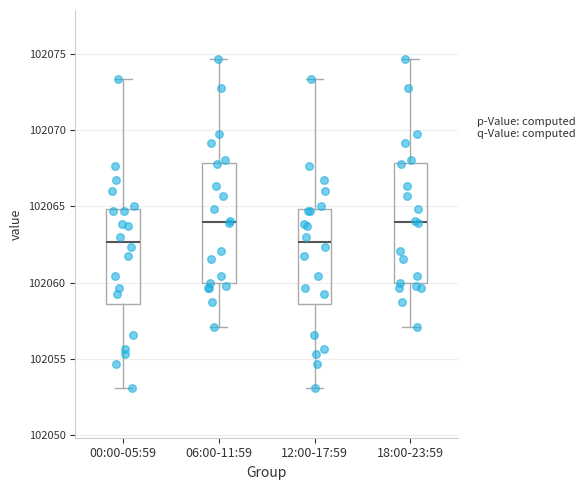

Where does the median line of the box for 12:00-17:59 sit on the y-axis? The values are not printed on the chart, so give them approximately, as read against the axis.

102062.5